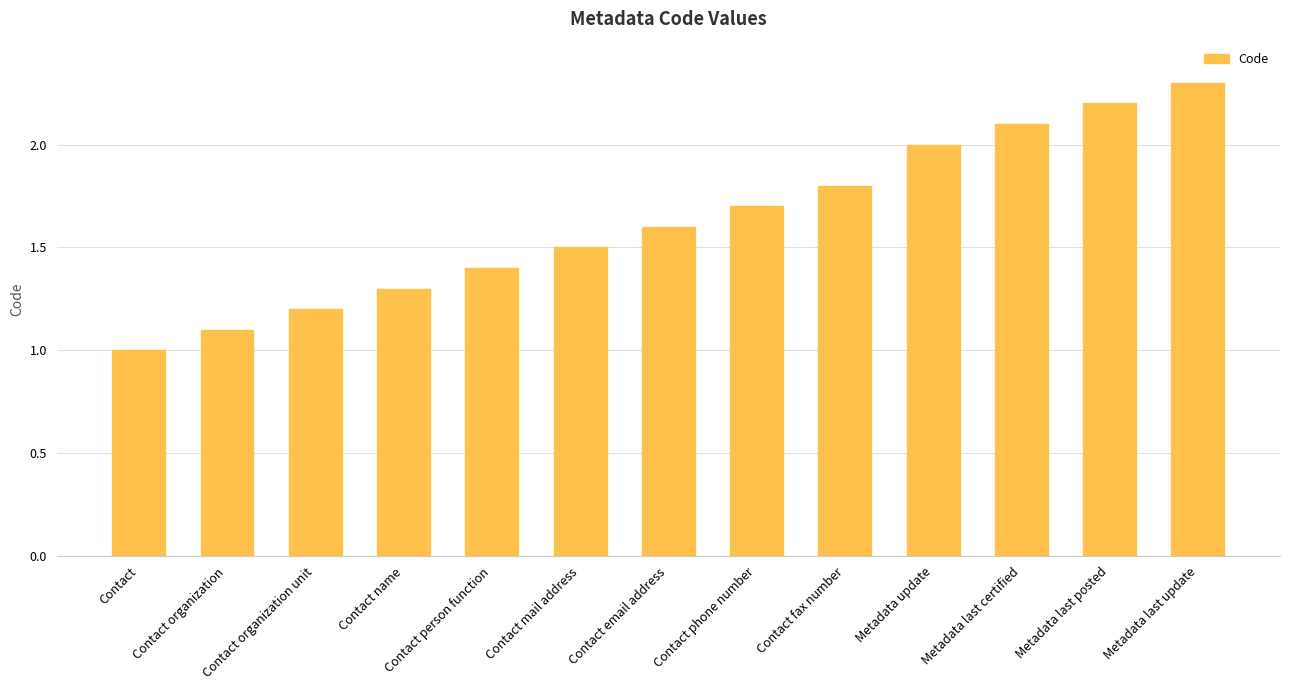

What is the sum of all values?

21.2